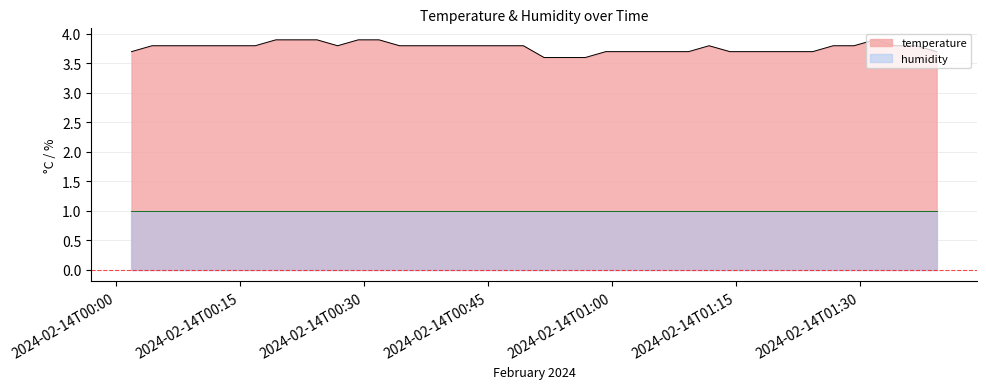

True or false: temperature_line and humidity_line intersect in this chart.

False